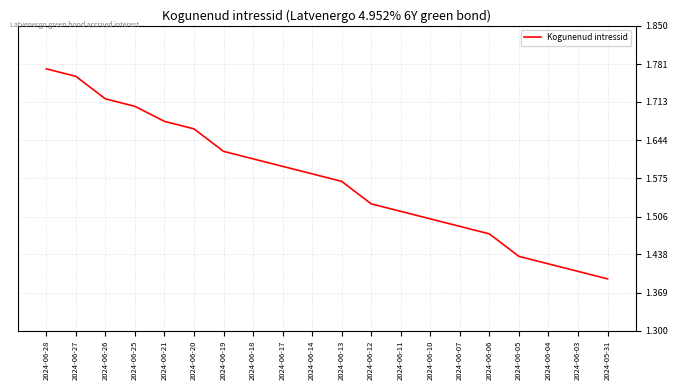

Is it true that the value at 2024-06-03 is 2.3?

False